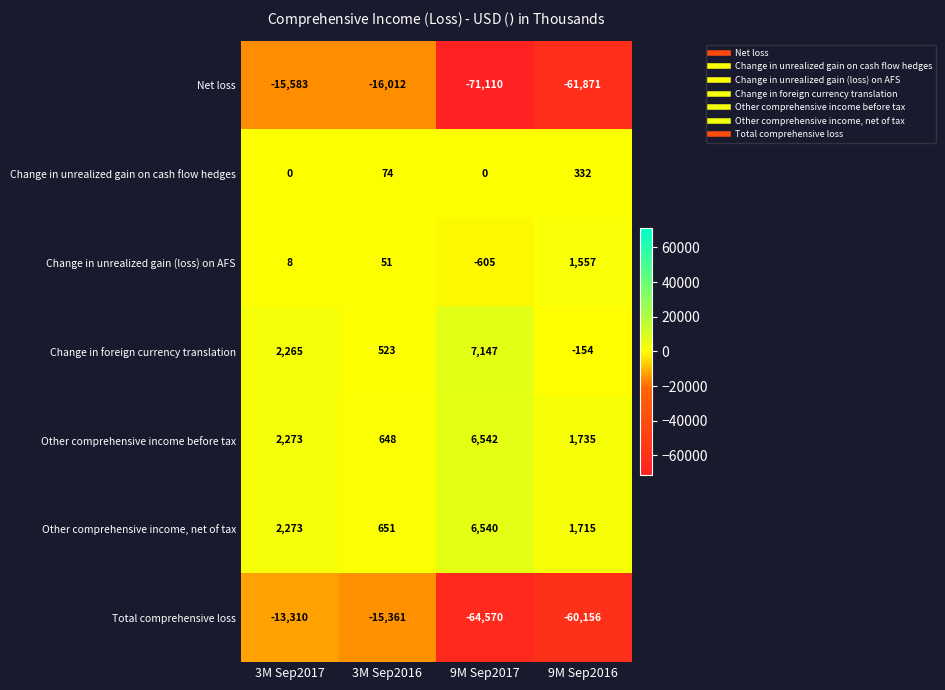

What is the difference between the maximum and minimum values in the Change in unrealized gain on cash flow hedges series?

332